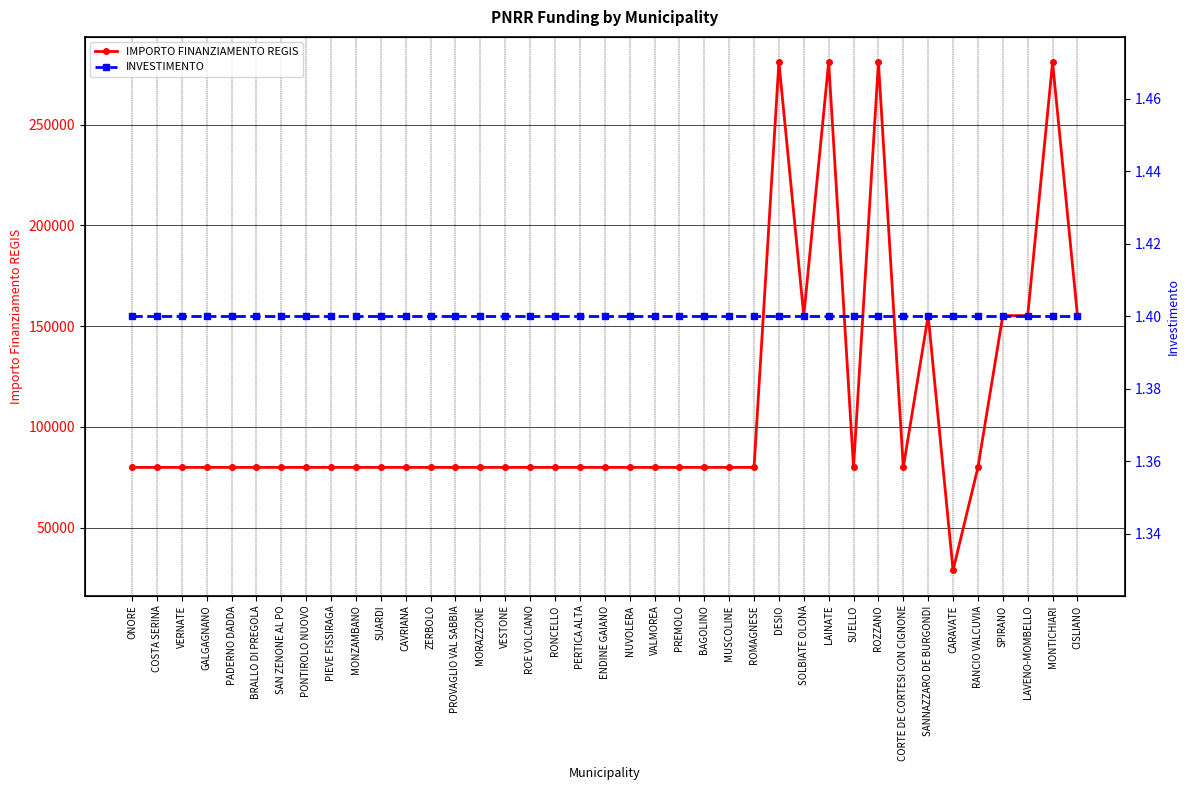

Is it true that IMPORTO FINANZIAMENTO REGIS equals 246901.7 at SOLBIATE OLONA?

False